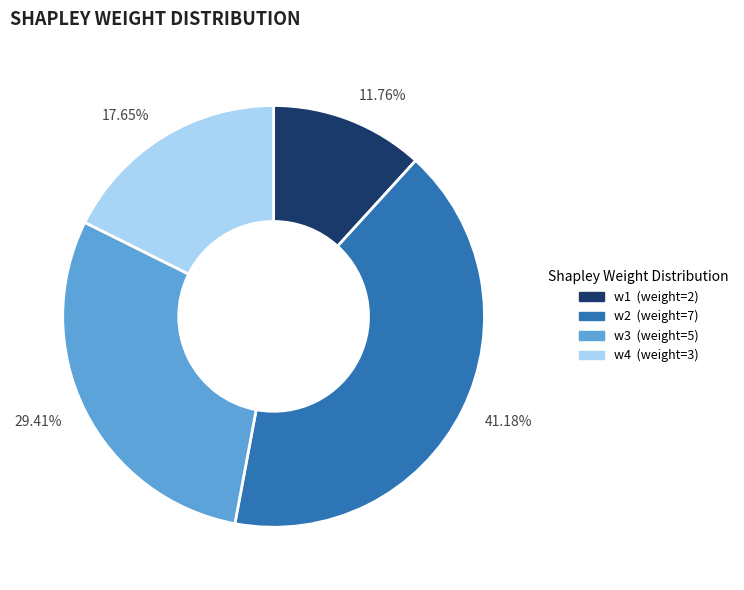

Does any single category account for the majority?

No